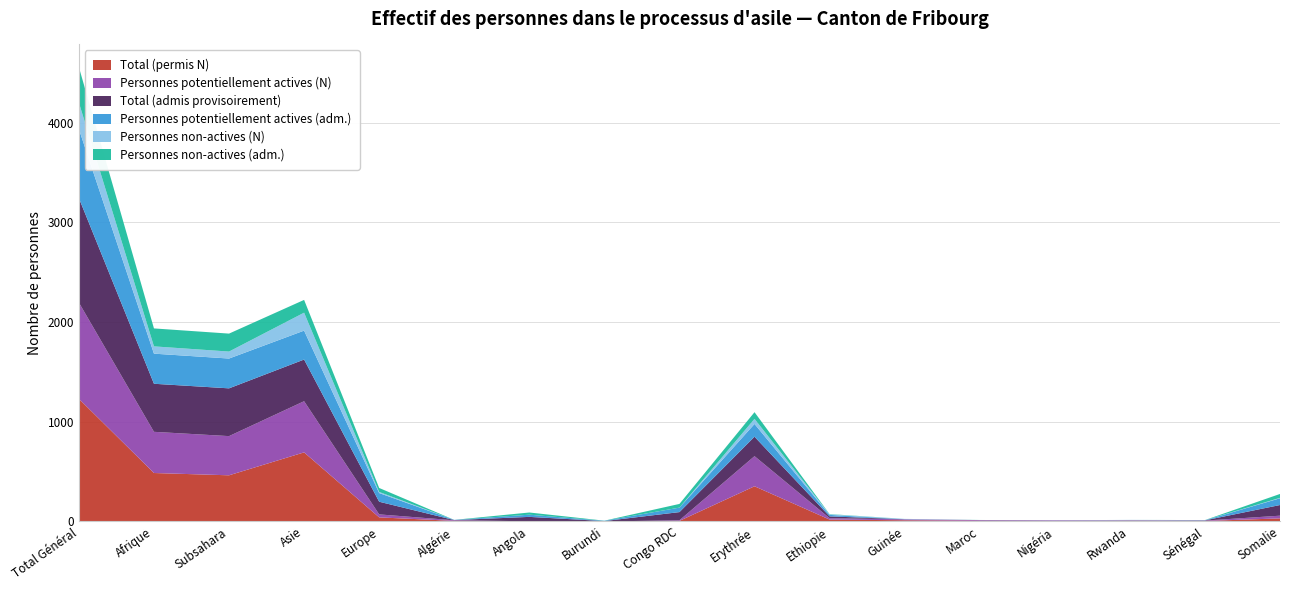

Reading left to right, transcribe all the data shown in this chart.

Total (permis N): 1230	486	463	693	41	6	1	0	6	353	19	12	7	5	7	5	31
Personnes potentiellement actives (N): 965	413	393	513	30	6	1	0	6	302	14	9	7	5	4	4	27
Total (admis provisoirement): 1048	482	479	418	127	2	44	4	82	195	18	1	0	1	1	2	107
Personnes potentiellement actives (adm.): 692	302	299	290	87	2	22	3	45	128	15	1	0	1	1	1	68
Personnes non-actives (N): 265	73	70	180	11	0	0	0	0	51	5	3	0	0	3	1	4
Personnes non-actives (adm.): 356	180	180	128	40	0	22	1	37	67	3	0	1	0	0	1	39